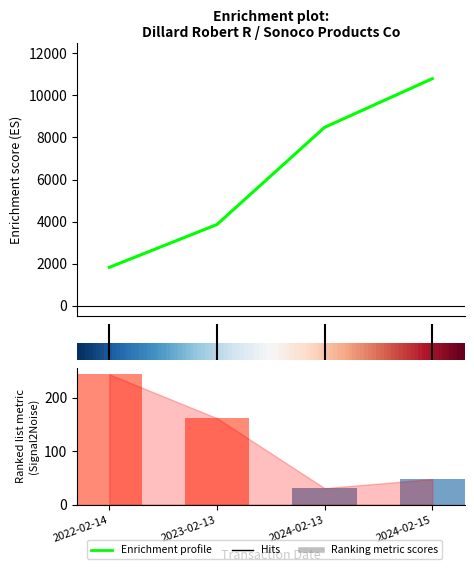

What position from the left is 2024-02-13?

3